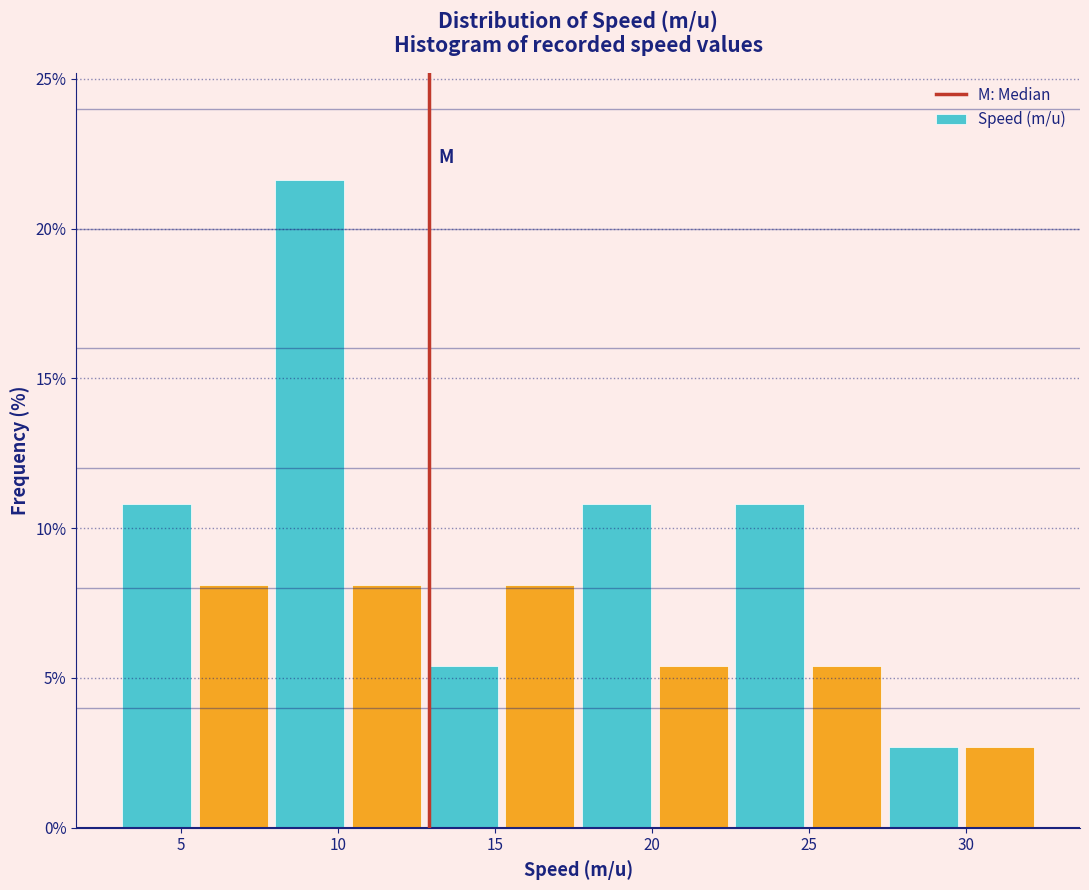

Reading left to right, transcribe this chart: for each bar, give the range it covers on the x-axis and its height. Neither the bar edges nor the heights are printed on the chart, so give them approximately, as read against the axes.

3.0 to 5.5: 11.0
5.5 to 8.0: 8.0
8.0 to 10.5: 21.5
10.5 to 13.0: 8.0
13.0 to 15.0: 5.5
15.0 to 17.5: 8.0
17.5 to 20.0: 11.0
20.0 to 22.5: 5.5
22.5 to 25.0: 11.0
25.0 to 27.5: 5.5
27.5 to 30.0: 2.5
30.0 to 32.5: 2.5